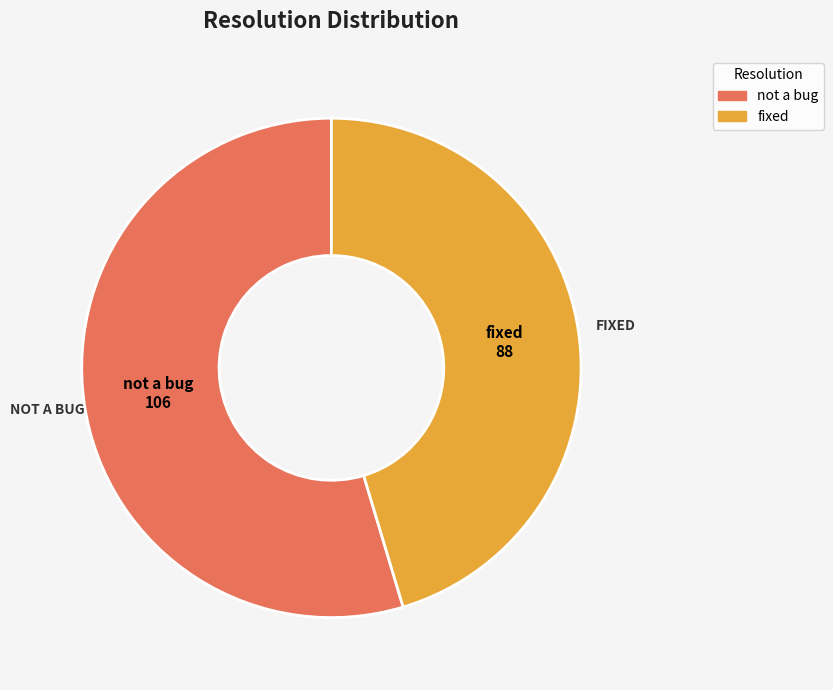

Does any single category account for the majority?

Yes